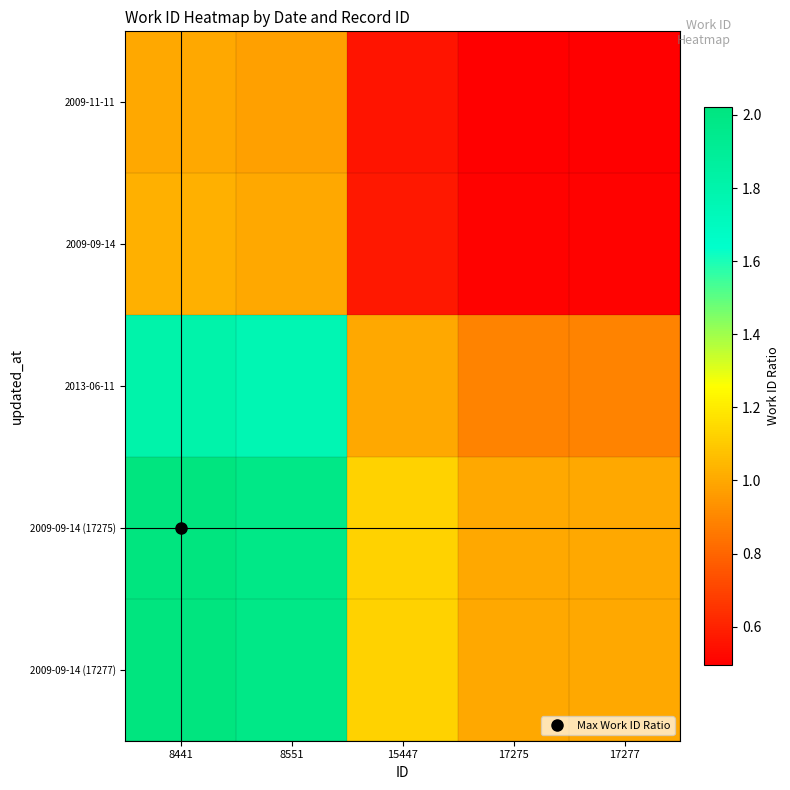

What is the greatest value displayed?

2.0